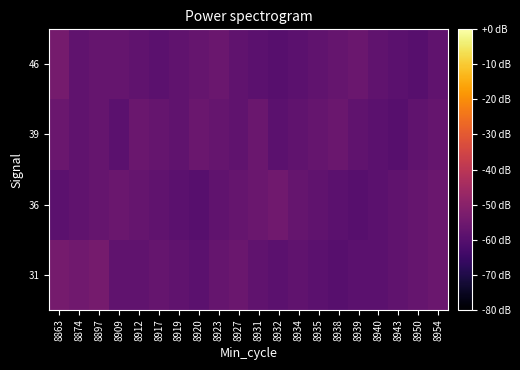

At which category is the sum across all series the highest?

8863